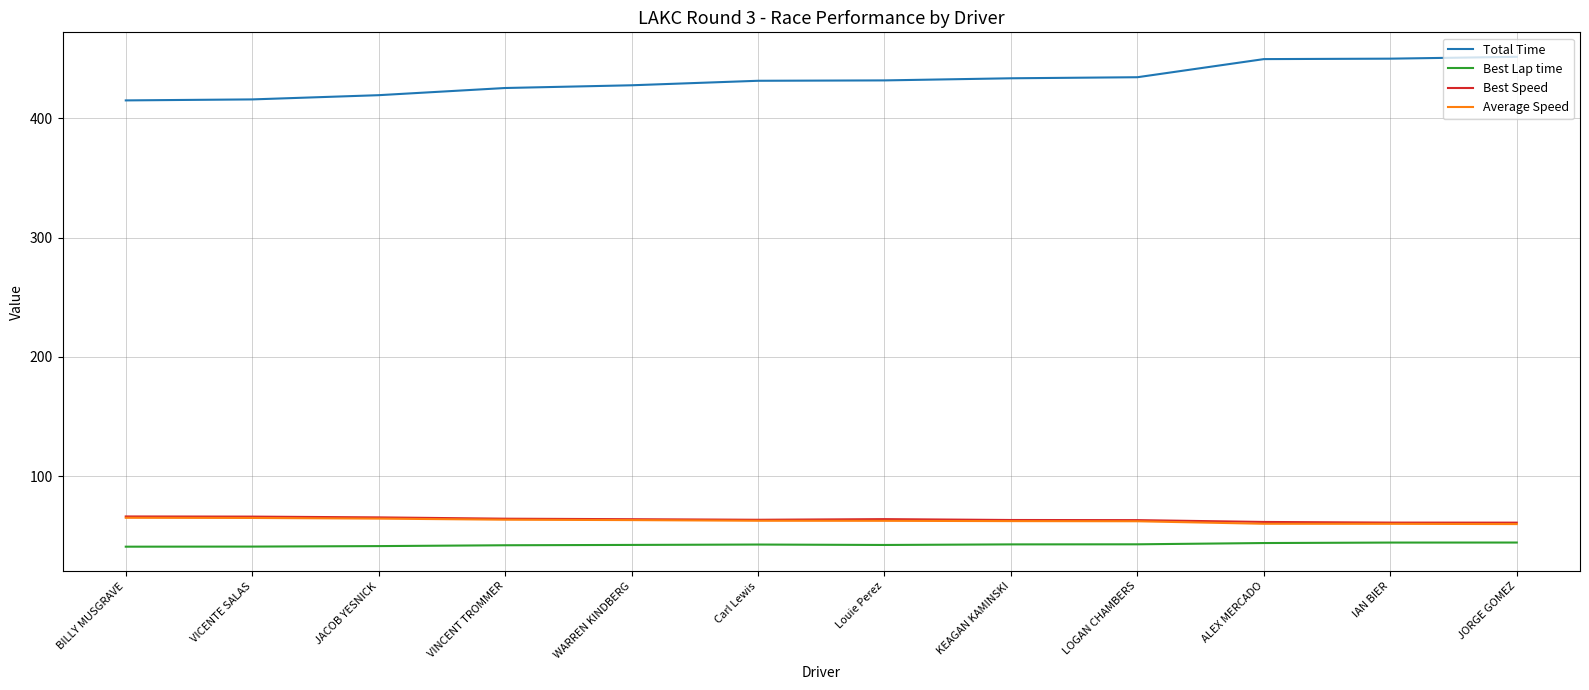

True or false: Total Time has a value of 432.0 at Louie Perez.

True